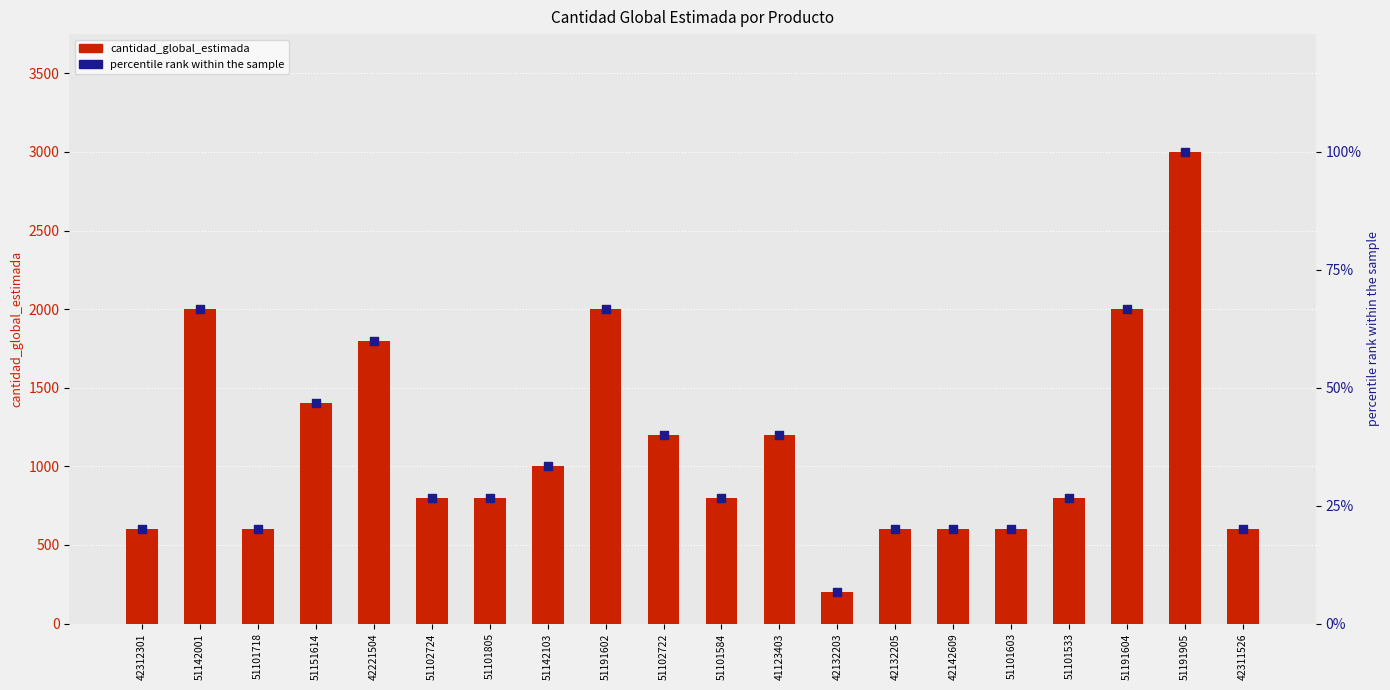

Which series contains the lowest Y value?

percentile rank within the sample